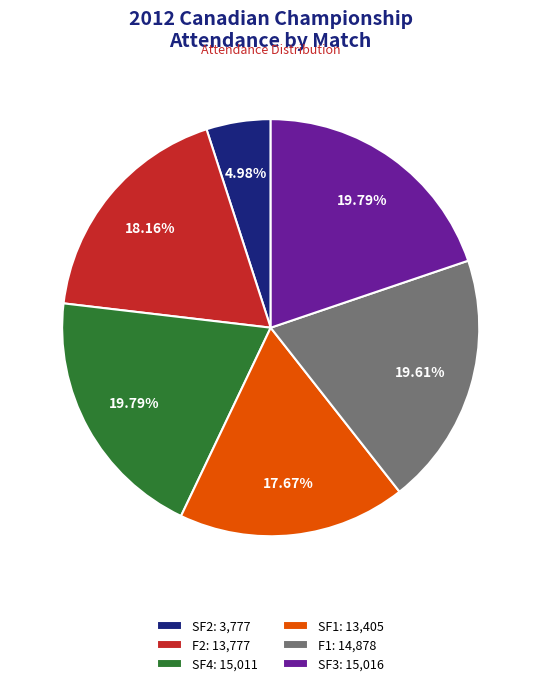

To the nearest percent, what is the difference between the SF2 and SF1 slice percentages?

13%